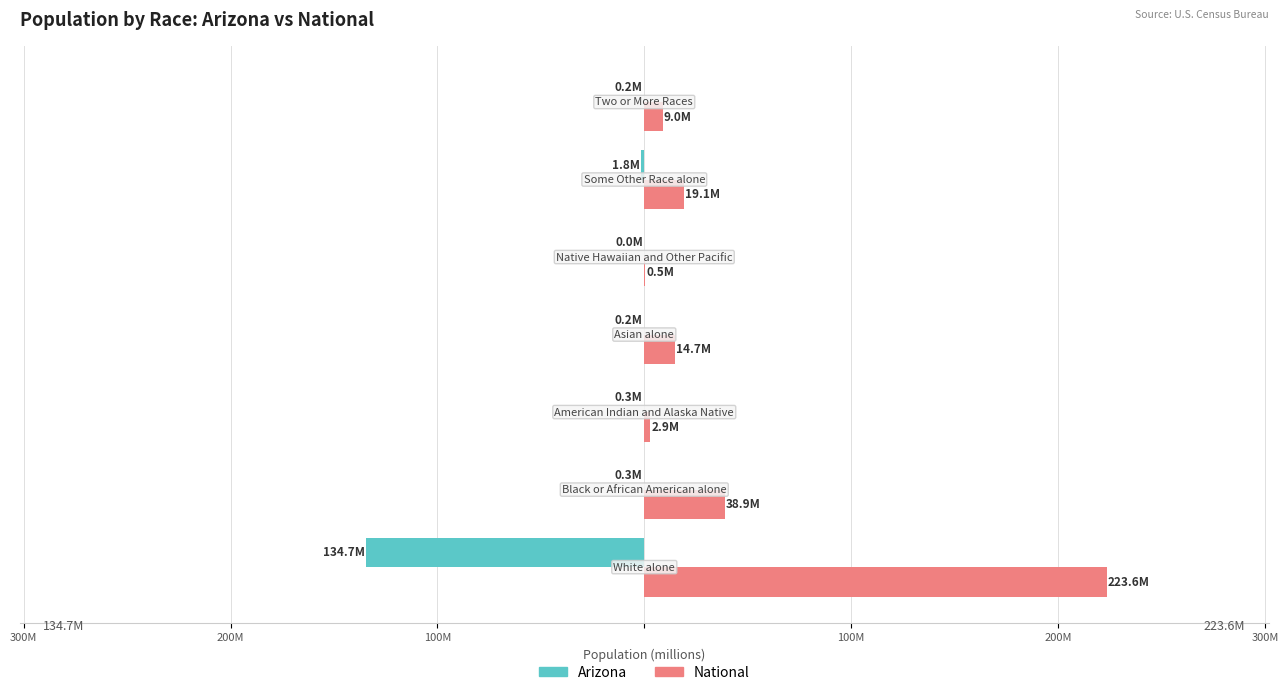

Which series has the widest spread of values?

National